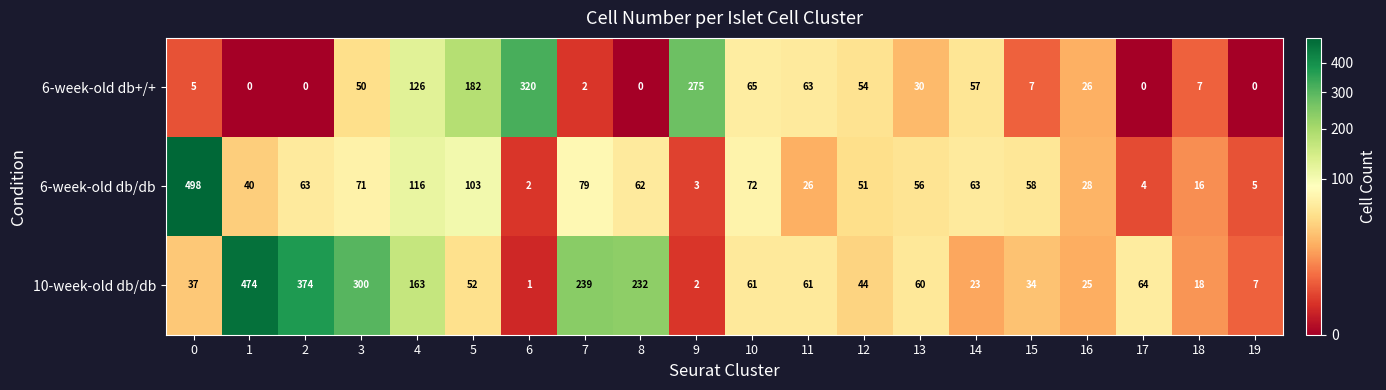

Rank the series by their maximum value, from lowest to highest.

6-week-old db+/+, 10-week-old db/db, 6-week-old db/db